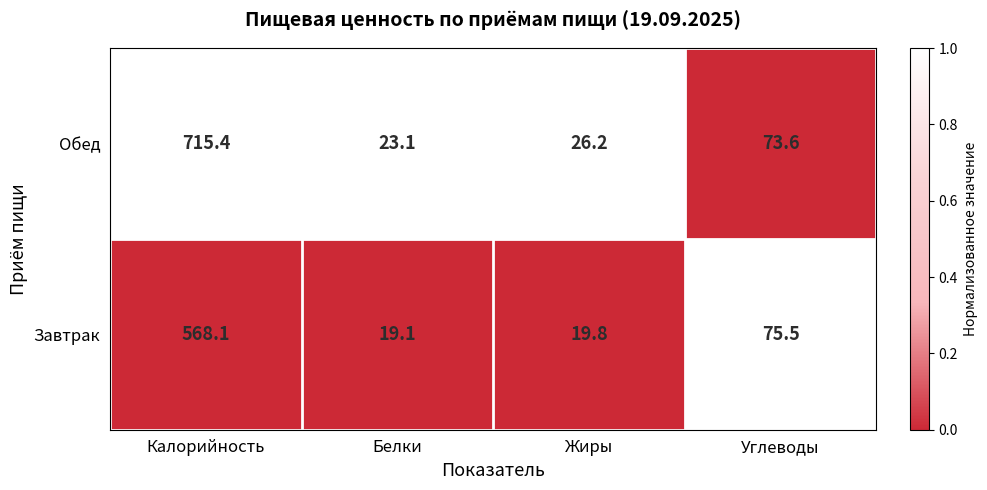

Where does the Завтрак series first go above 75?

Калорийность